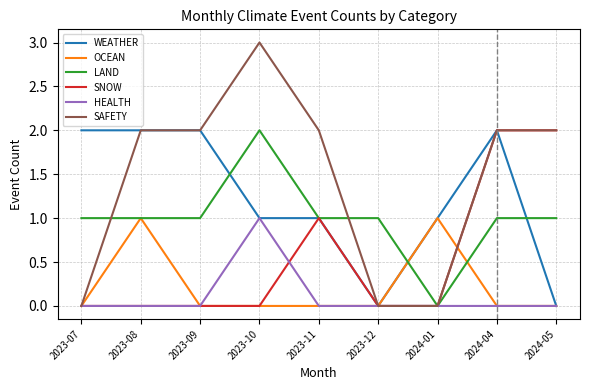

Reading left to right, what are all the values shown in this chart?

WEATHER: 2023-07=2	2023-08=2	2023-09=2	2023-10=1	2023-11=1	2023-12=0	2024-01=1	2024-04=2	2024-05=0
OCEAN: 2023-07=0	2023-08=1	2023-09=0	2023-10=0	2023-11=0	2023-12=0	2024-01=1	2024-04=0	2024-05=0
LAND: 2023-07=1	2023-08=1	2023-09=1	2023-10=2	2023-11=1	2023-12=1	2024-01=0	2024-04=1	2024-05=1
SNOW: 2023-07=0	2023-08=0	2023-09=0	2023-10=0	2023-11=1	2023-12=0	2024-01=0	2024-04=2	2024-05=2
HEALTH: 2023-07=0	2023-08=0	2023-09=0	2023-10=1	2023-11=0	2023-12=0	2024-01=0	2024-04=0	2024-05=0
SAFETY: 2023-07=0	2023-08=2	2023-09=2	2023-10=3	2023-11=2	2023-12=0	2024-01=0	2024-04=2	2024-05=2